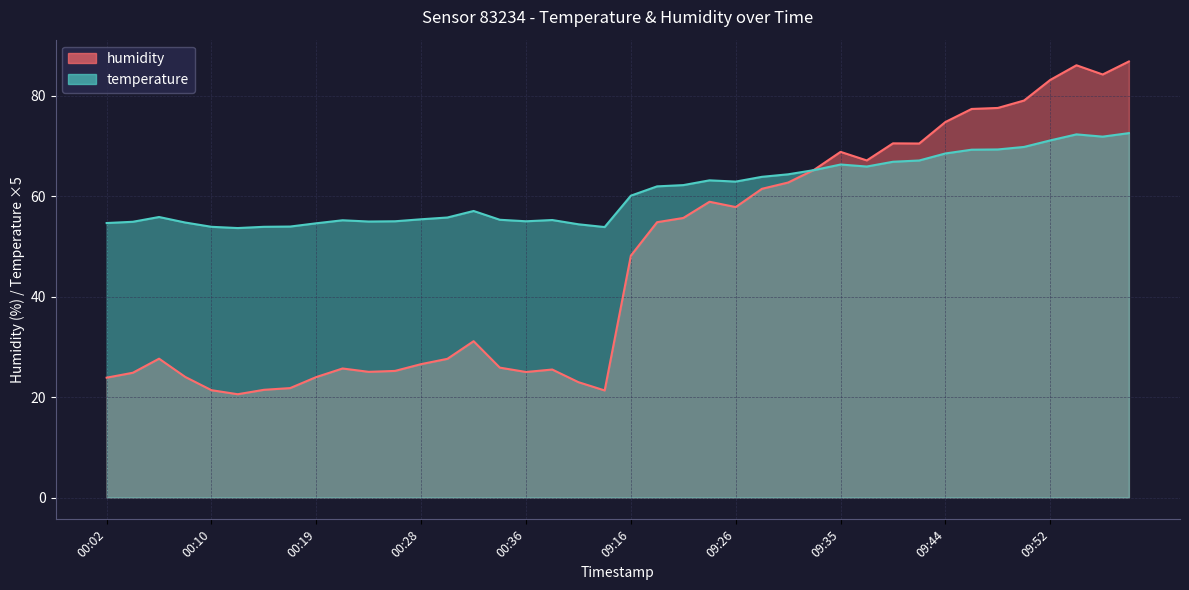

Reading left to right, extract all data points from this chart.

humidity: 00:02=23.9	00:04=24.8	00:06=27.6	00:08=24.0	00:10=21.4	00:12=20.6	00:15=21.4	00:17=21.8	00:19=24.0	00:21=25.7	00:23=25.0	00:25=25.2	00:28=26.6	00:30=27.6	00:32=31.1	00:34=25.9	00:36=25.0	00:38=25.5	00:41=23.0	00:43=21.3	09:16=48.2	09:20=54.8	09:22=55.7	09:24=58.9	09:26=57.8	09:28=61.5	09:31=62.7	09:33=65.3	09:35=68.8	09:37=67.1	09:39=70.5	09:42=70.5	09:44=74.8	09:46=77.4	09:48=77.6	09:50=79.0	09:52=83.1	09:54=86.1	09:57=84.2	09:59=86.8
temperature: 00:02=54.6	00:04=54.9	00:06=55.9	00:08=54.8	00:10=53.9	00:12=53.7	00:15=53.9	00:17=53.9	00:19=54.6	00:21=55.2	00:23=55.0	00:25=55.0	00:28=55.4	00:30=55.8	00:32=57.0	00:34=55.3	00:36=55.0	00:38=55.2	00:41=54.4	00:43=53.8	09:16=60.1	09:20=62.0	09:22=62.2	09:24=63.2	09:26=62.9	09:28=63.8	09:31=64.3	09:33=65.2	09:35=66.3	09:37=65.9	09:39=66.8	09:42=67.1	09:44=68.5	09:46=69.2	09:48=69.3	09:50=69.8	09:52=71.1	09:54=72.3	09:57=71.8	09:59=72.5